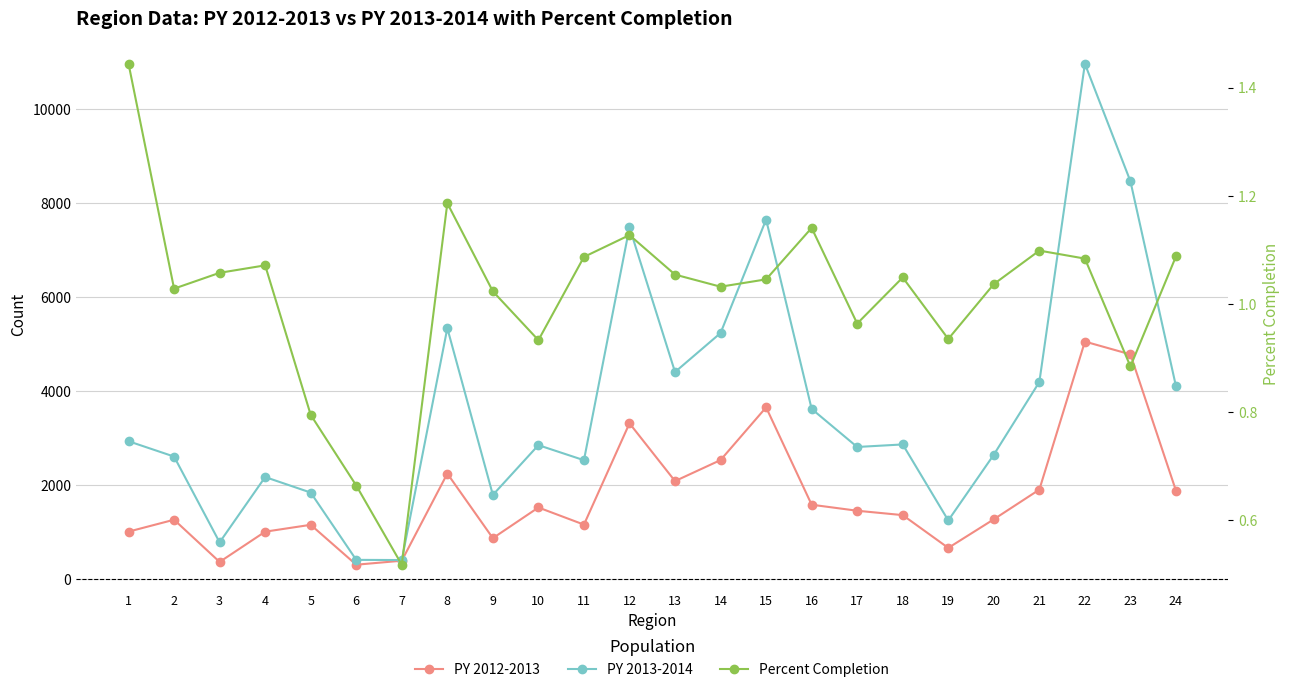

Rank the series by their maximum value, from highest to lowest.

PY 2013-2014, PY 2012-2013, Percent Completion